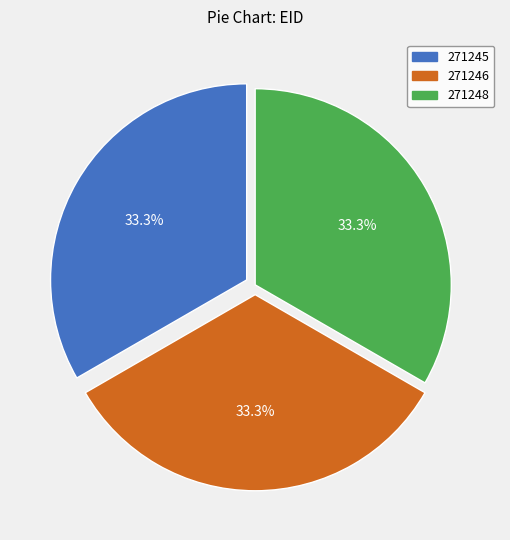

Do 271248 and 271246 together represent more than half of the pie?

Yes